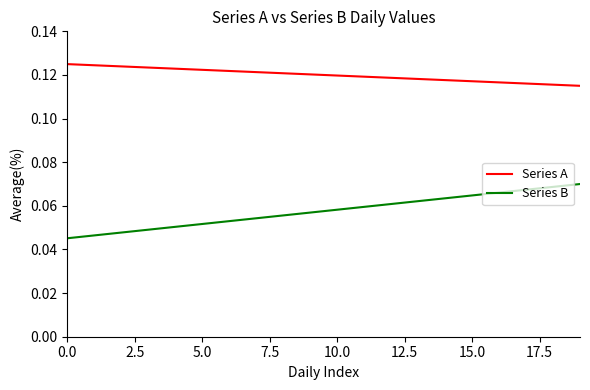

Rank the series by their average value, from highest to lowest.

Series A, Series B